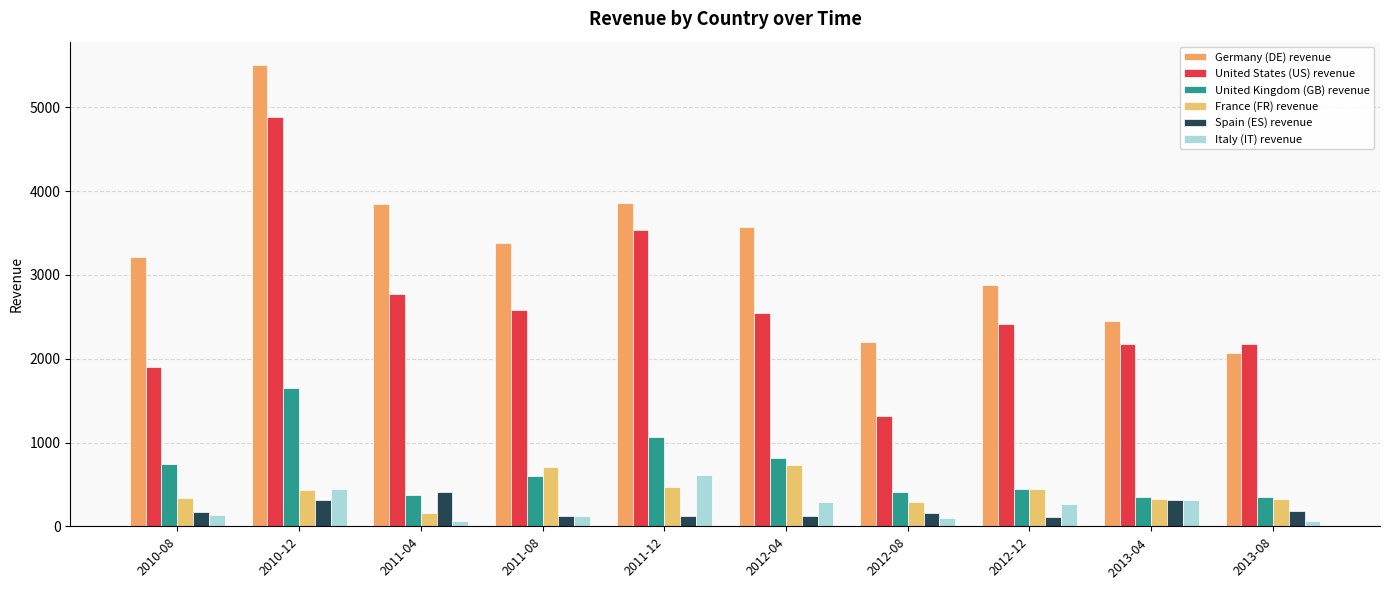

What is the minimum value for France (FR) revenue?

162